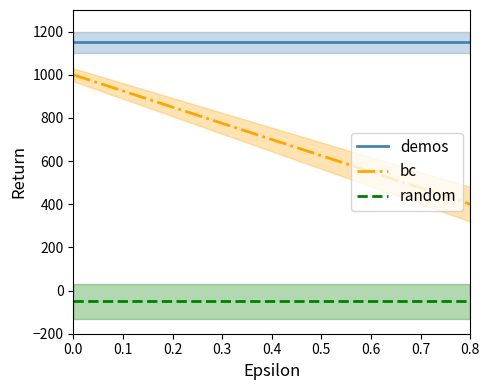

True or false: random and demos intersect in this chart.

False